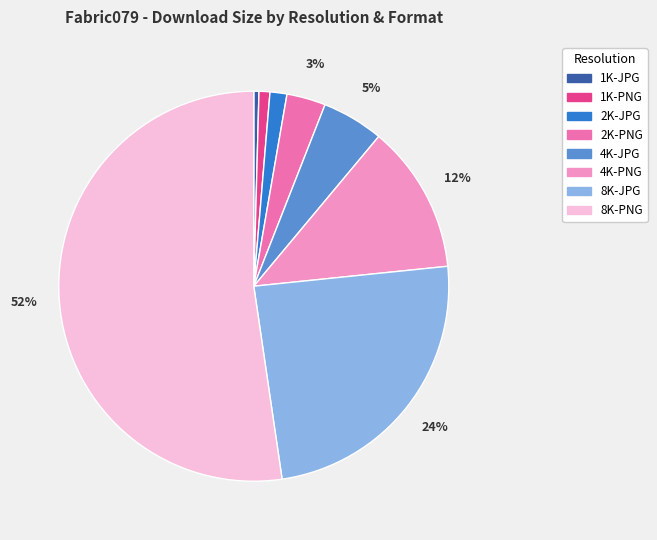

Combined, do 1K-JPG and 2K-JPG account for over 50%?

No